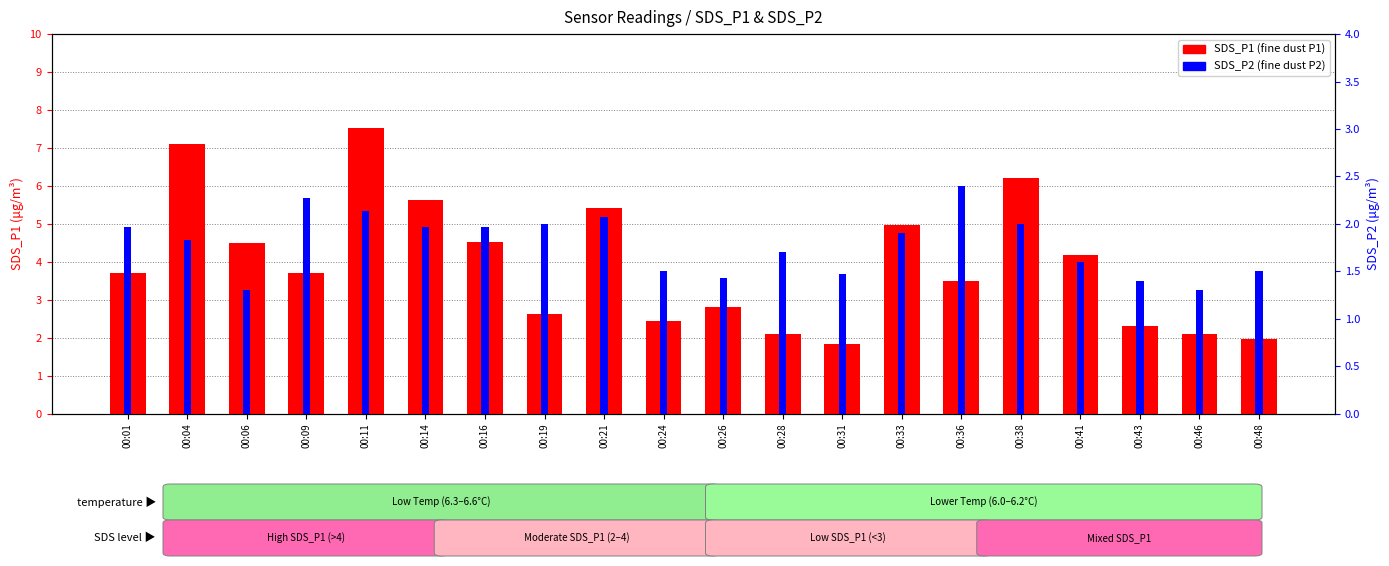

How many groups of bars are there?

20